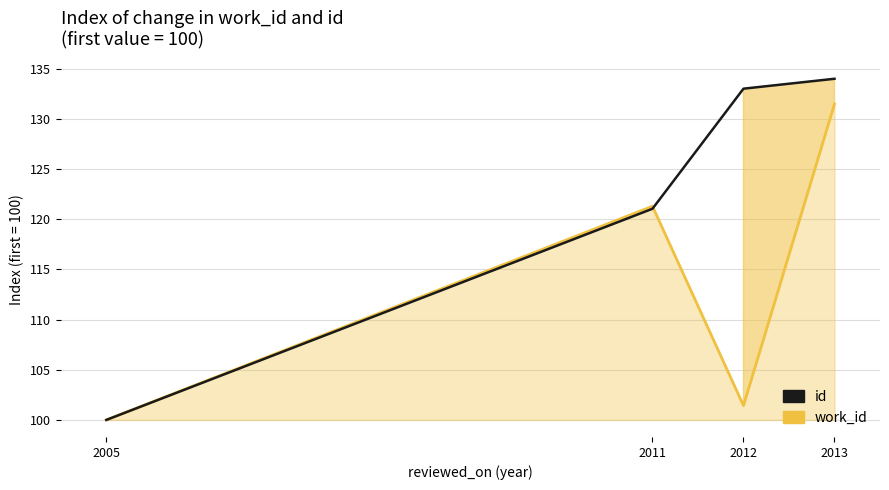

At how many categories does at least one series exceed 133?

2